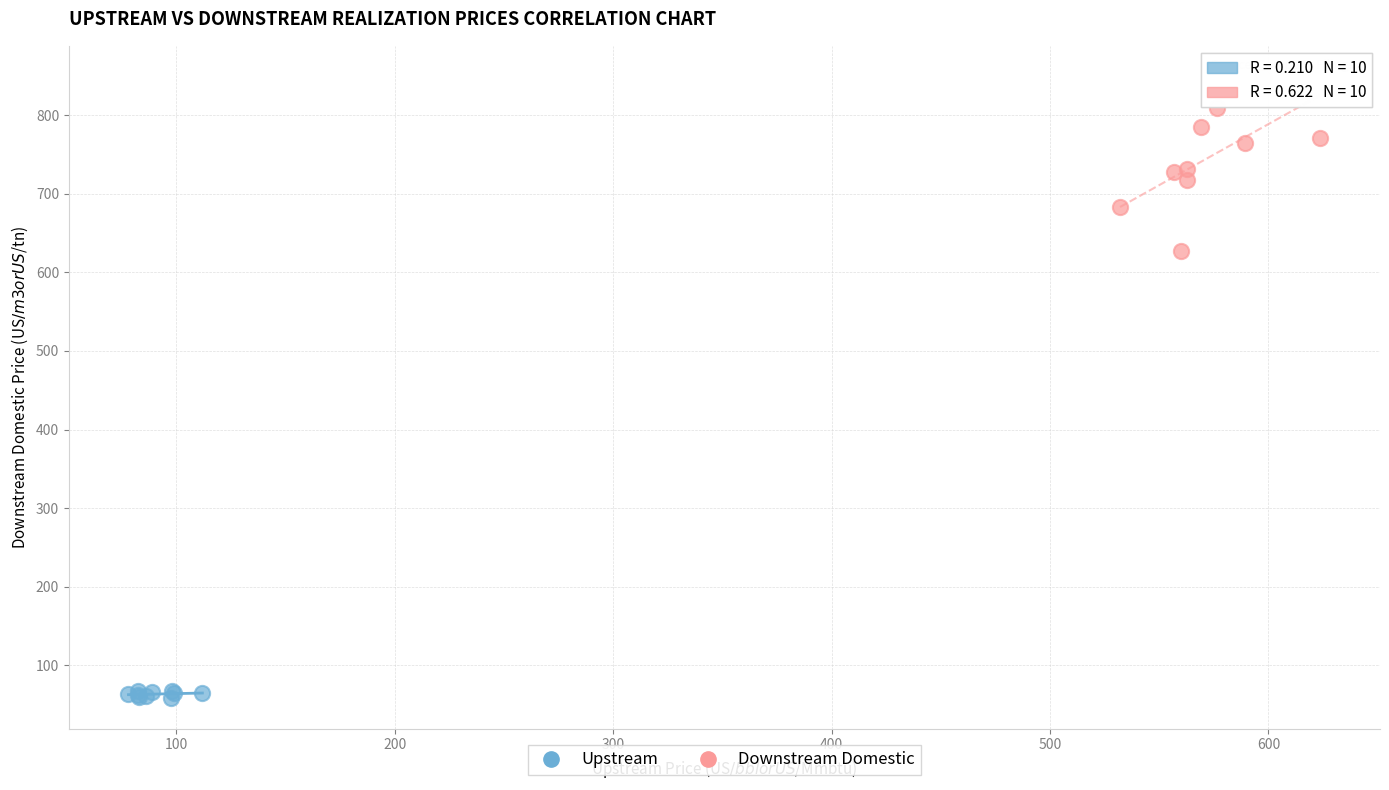

Which series reaches the minimum Y coordinate?

Upstream